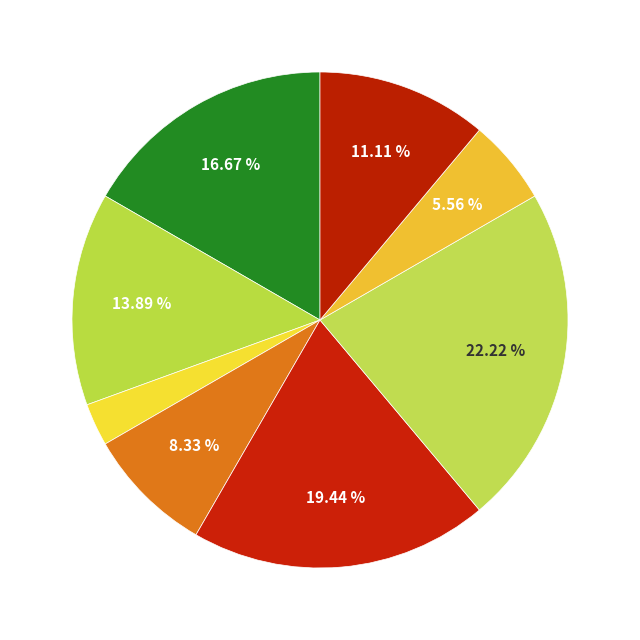

How many segments does this pie chart have?

8